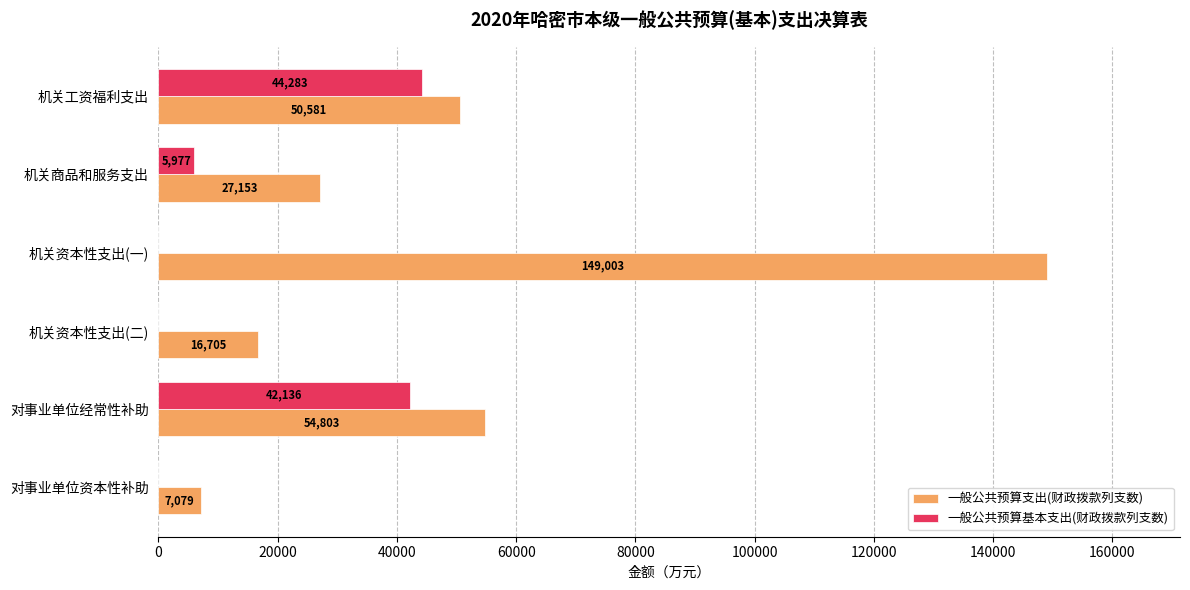

What is the maximum value shown in the chart?

149003